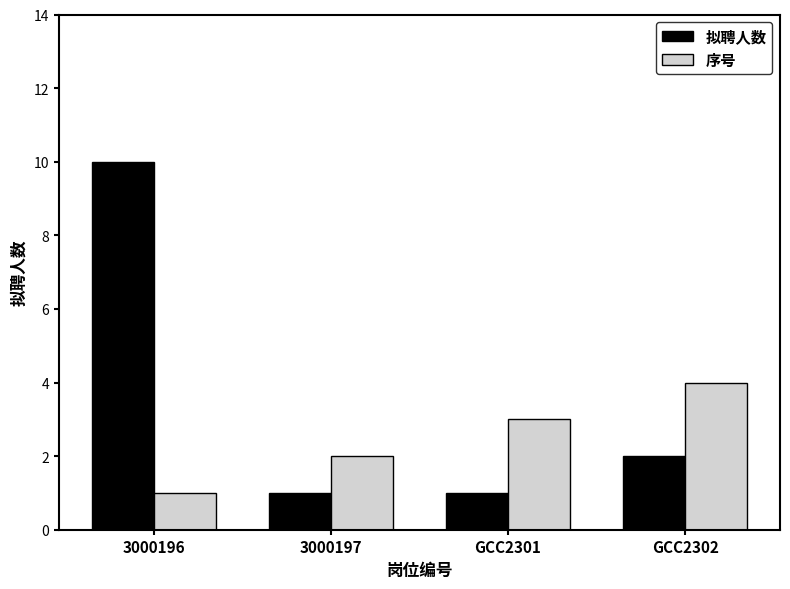

The value of 序号 at 3000196 is 1. True or false?

True